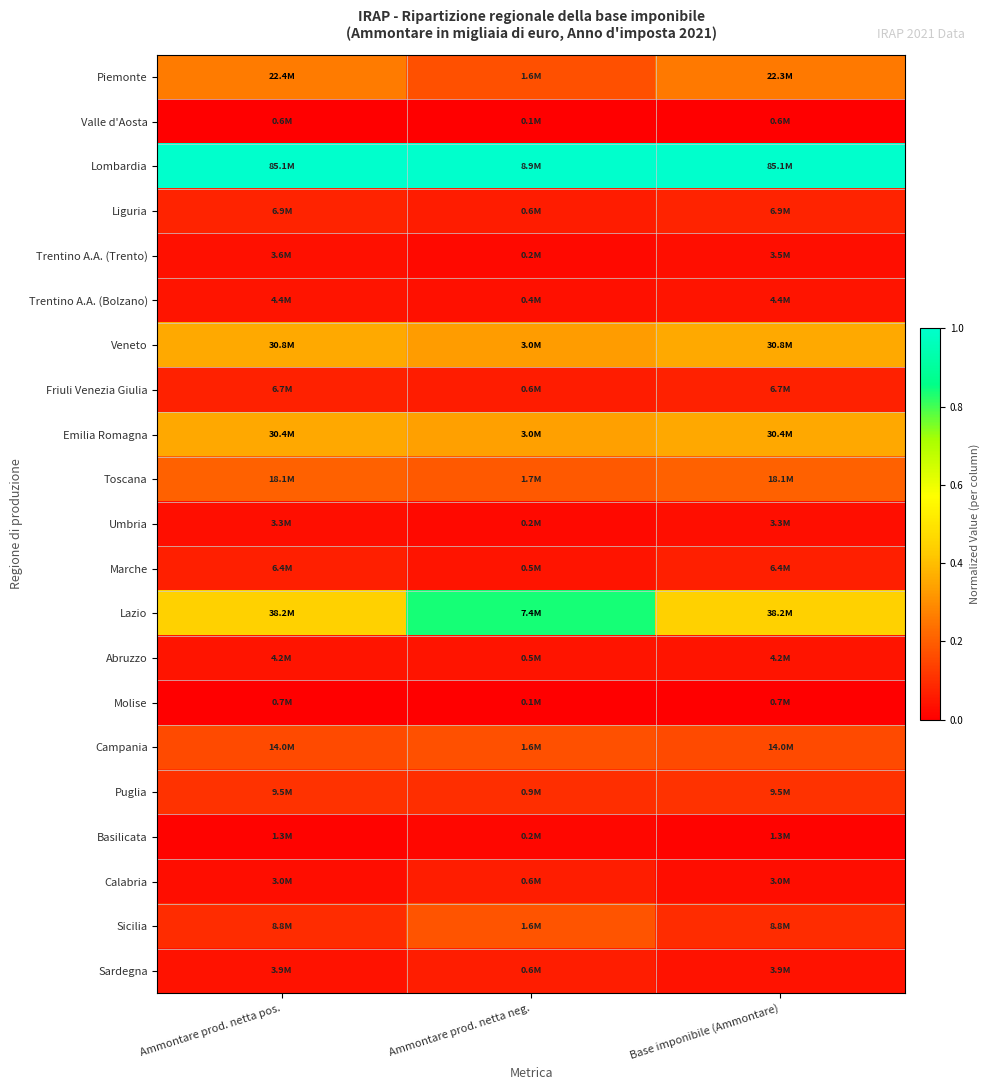

What is the spread (max minus min) of values at Ammontare prod. netta pos.?

1.0